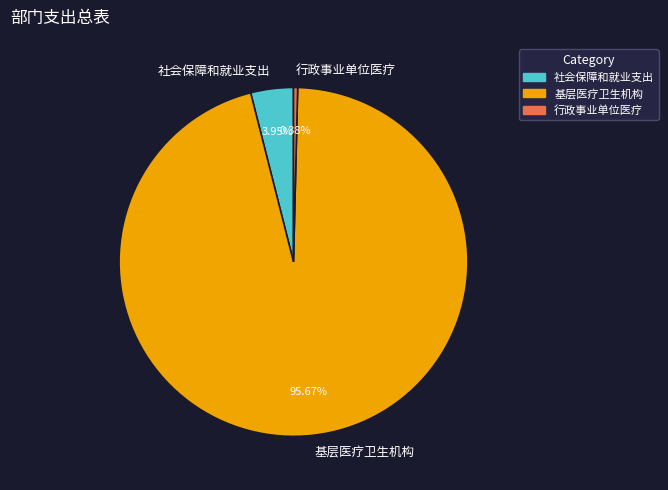

To the nearest percent, what is the difference between the 基层医疗卫生机构 and 行政事业单位医疗 slice percentages?

95%